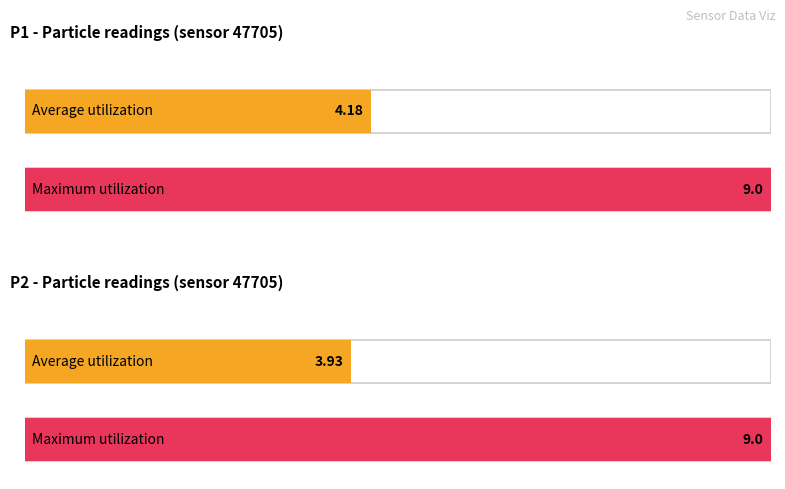

List the labels in order of Average utilization value, largest first.

P1 Avg (mean), P2 Avg (mean)